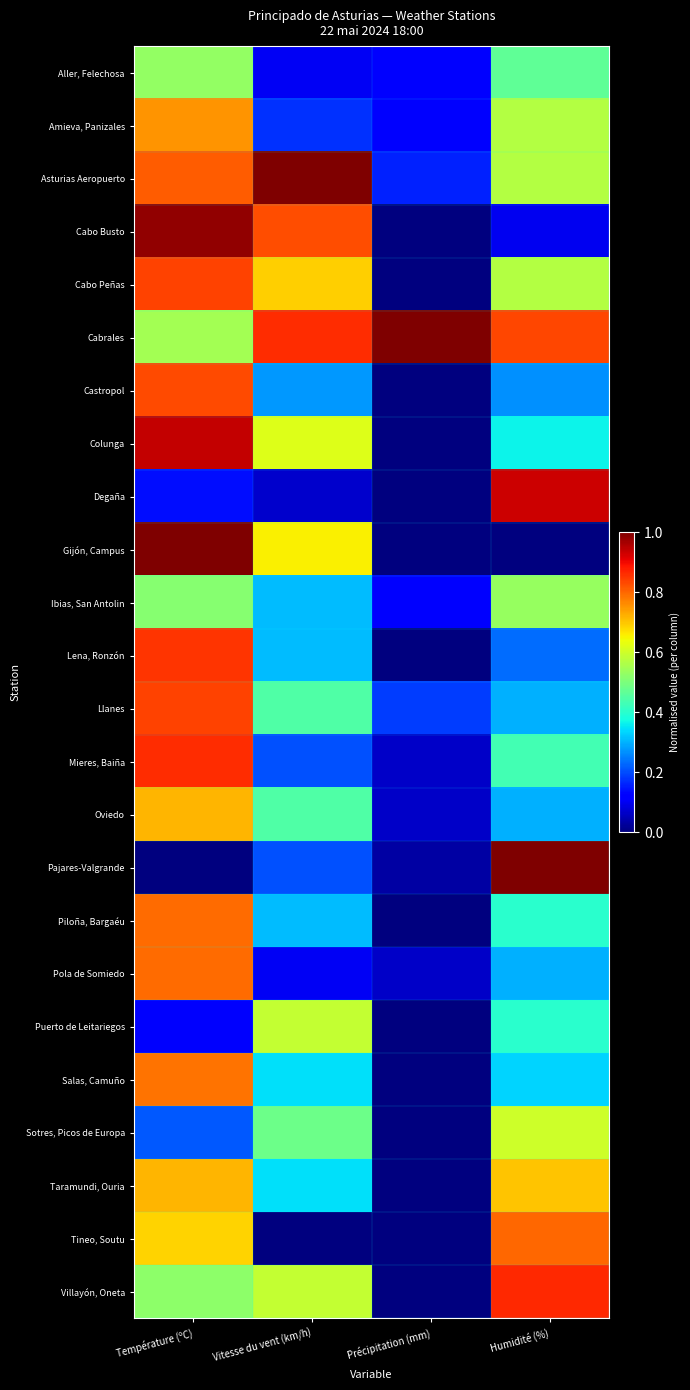

At which category is the sum across all series the highest?

Température (ºC)